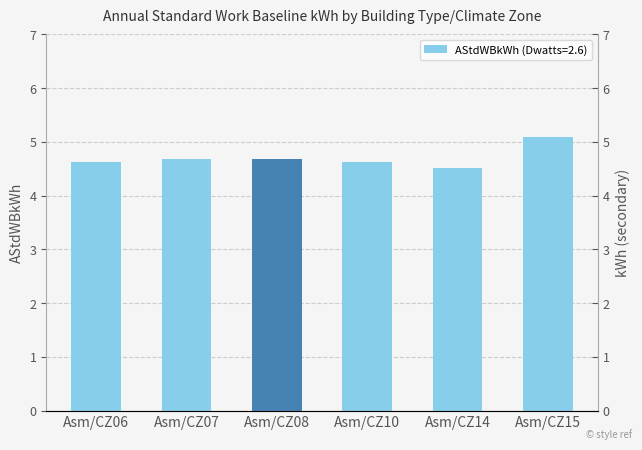

How many bars are there in total?

6